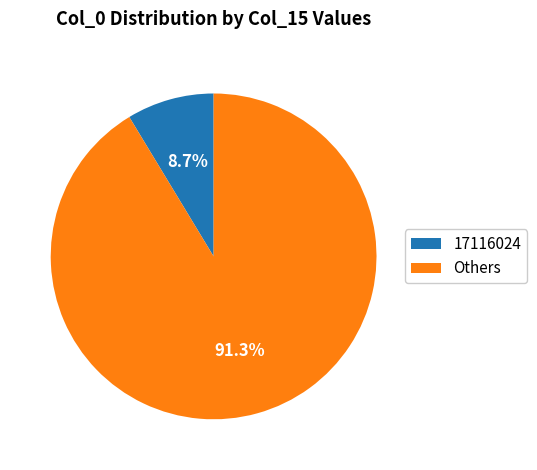

Is there a majority slice in this chart?

Yes